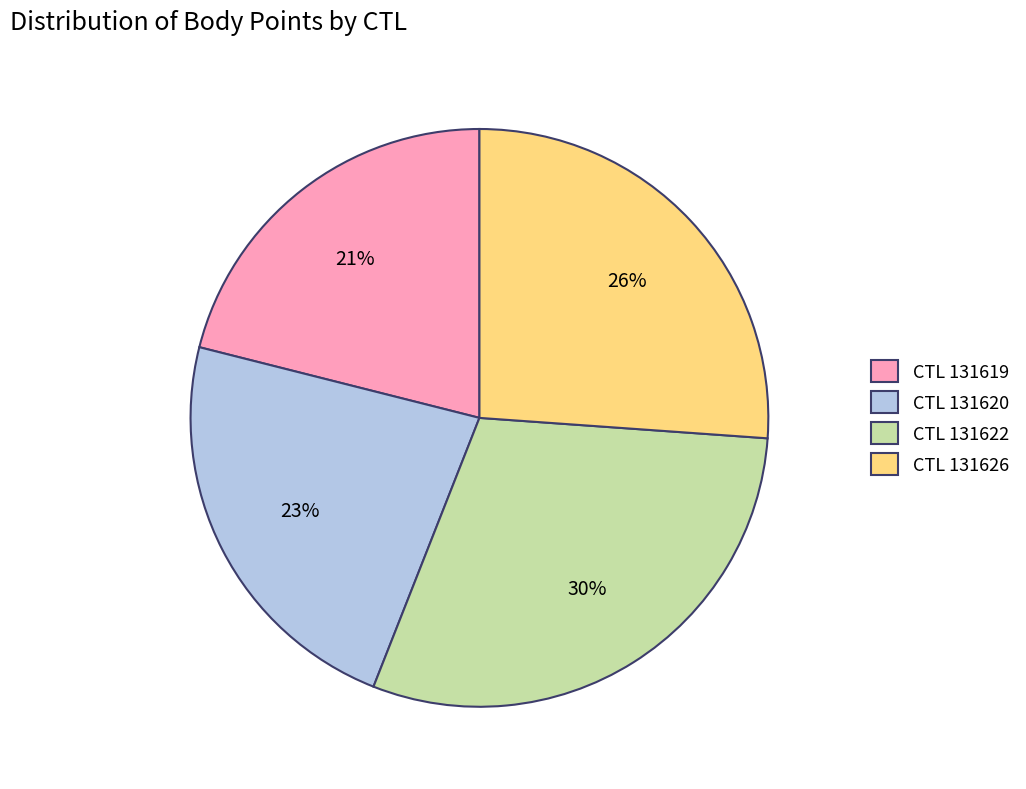

To the nearest percent, what is the average slice percentage?

25%